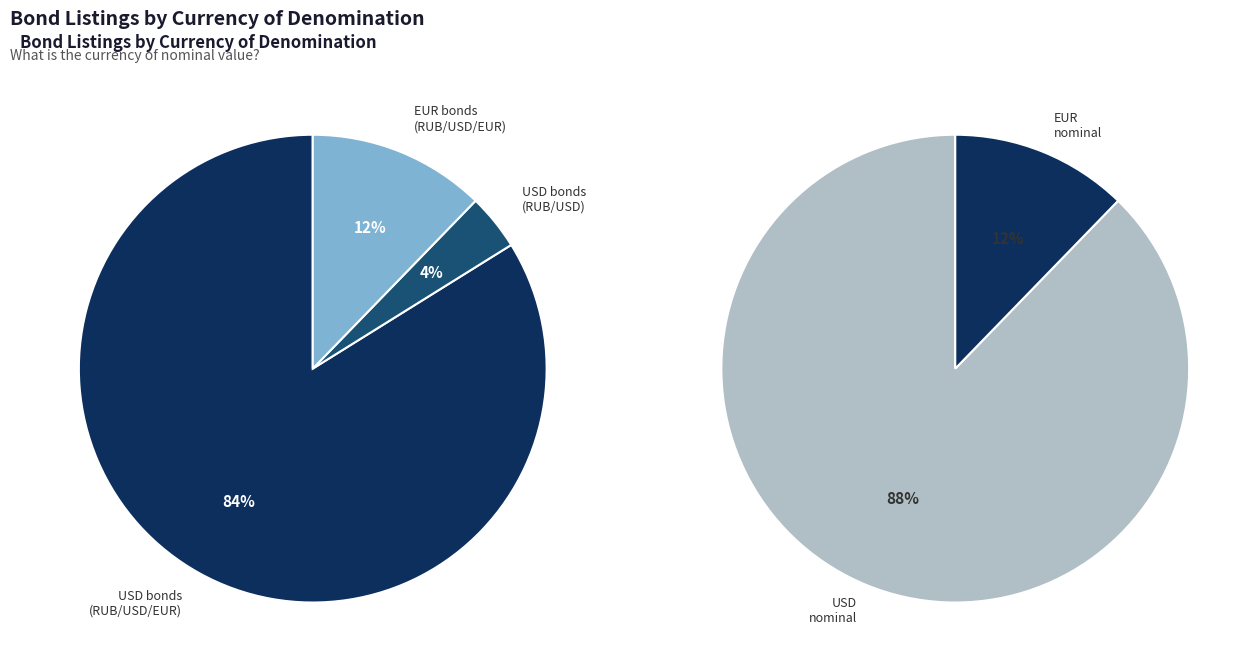

What is the ratio of the value at USD to the value at EUR?

7.2